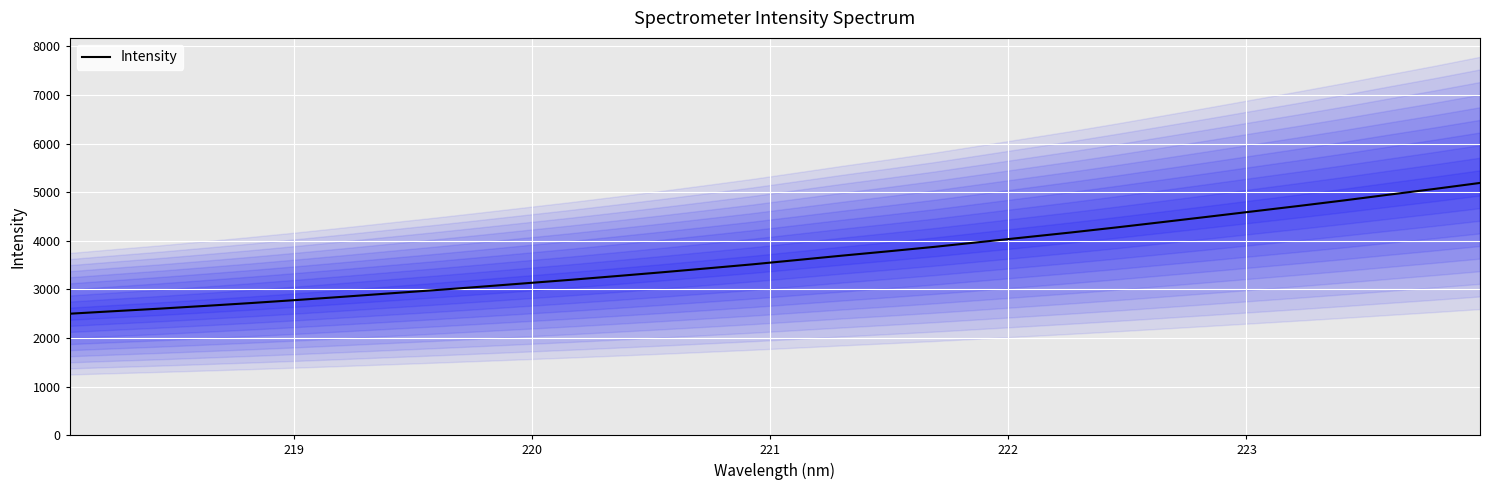

What is the highest value of the Intensity series?

5189.1